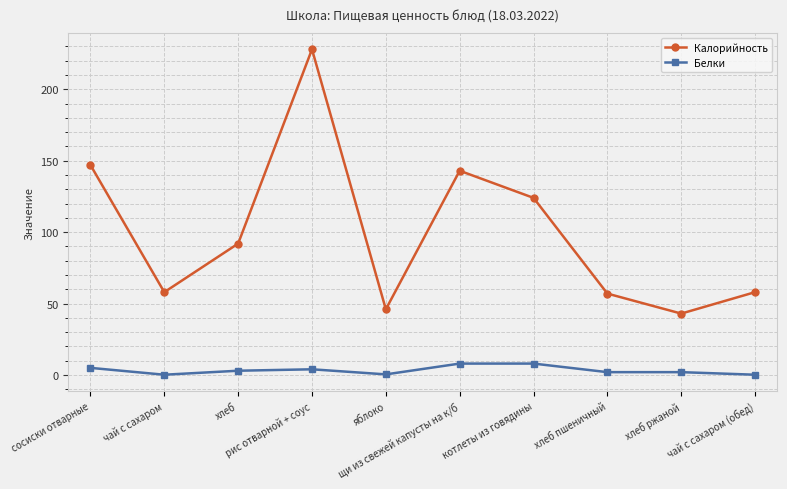

What are all the series names shown in the legend?

Калорийность, Белки